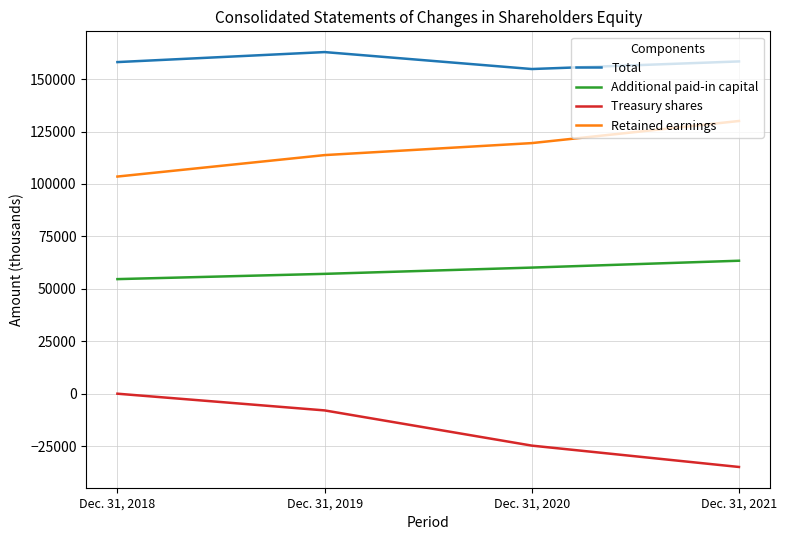

The value of Retained earnings at Dec. 31, 2021 is 130046. True or false?

True